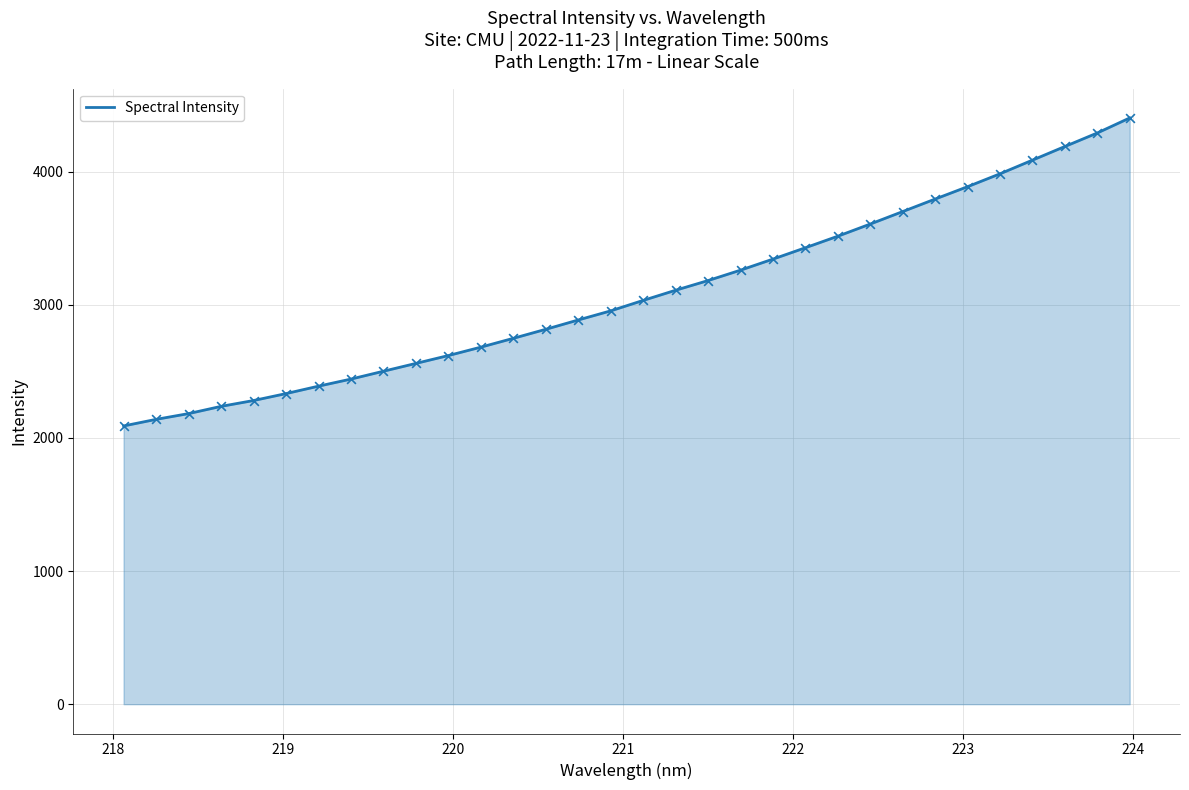

What is the minimum value shown in the chart?

2089.7